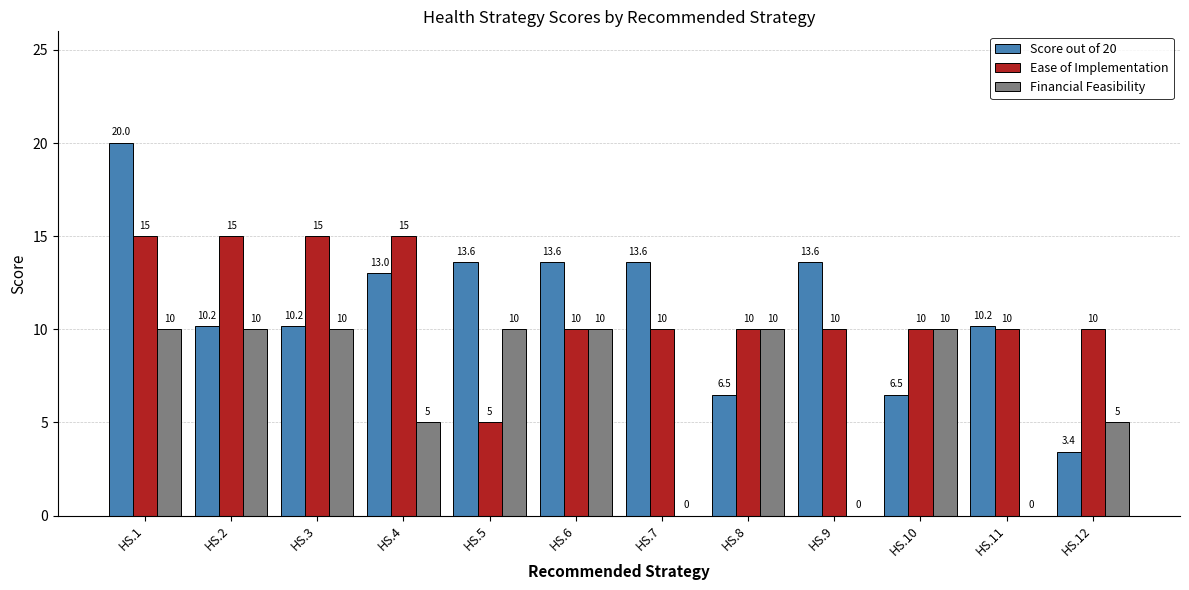

What is the sum of all Ease of Implementation values?

135.0